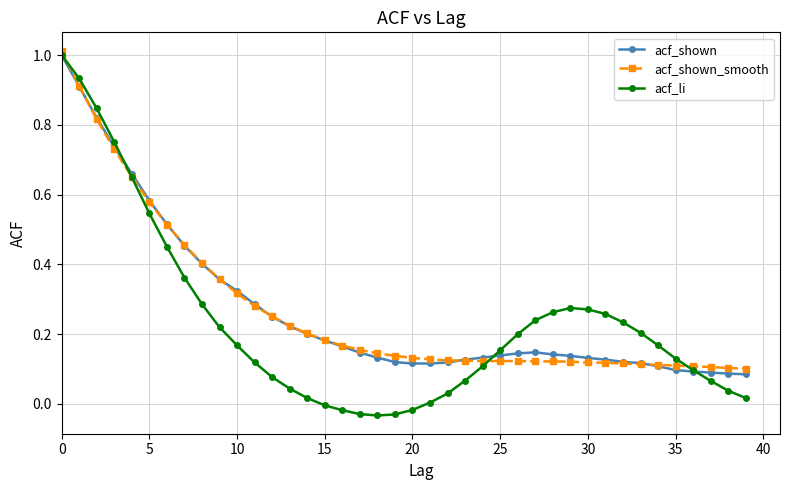

Which series has the widest spread of values?

acf_li